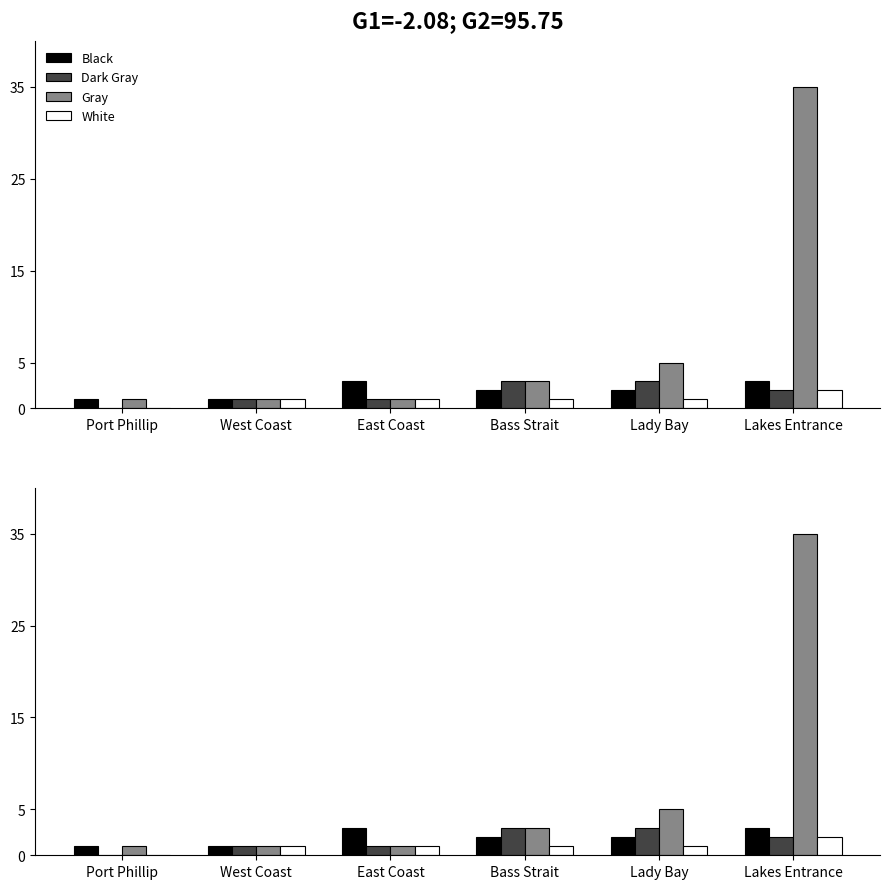

At which label is Black closest to 2?

Bass Strait